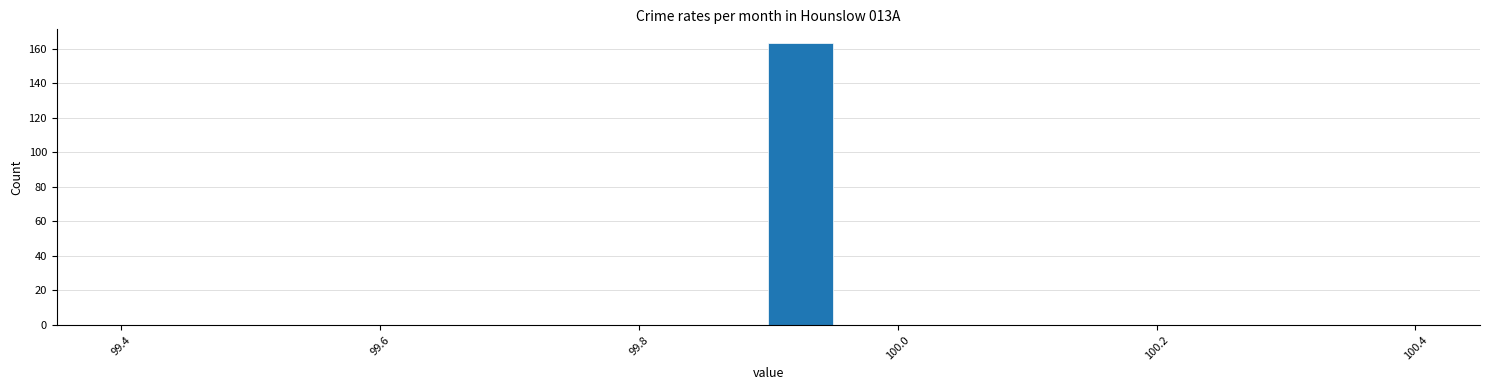

Around what value on the x-axis is the tallest bar? Give the approximate position of its centre, as read against the axis.

99.92